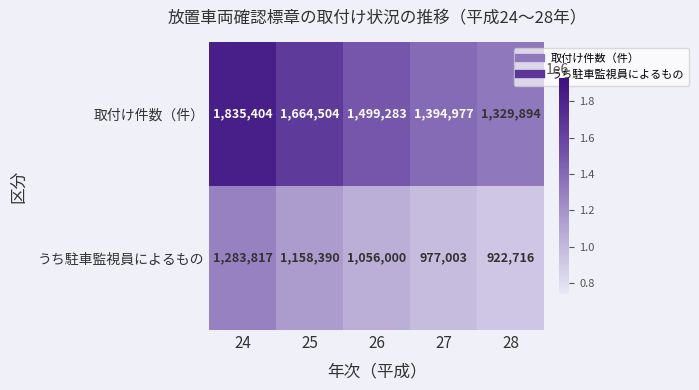

Reading right to left, extract all data points from this chart.

取付け件数（件）: 1329894	1394977	1499283	1664504	1835404
うち駐車監視員によるもの: 922716	977003	1056000	1158390	1283817